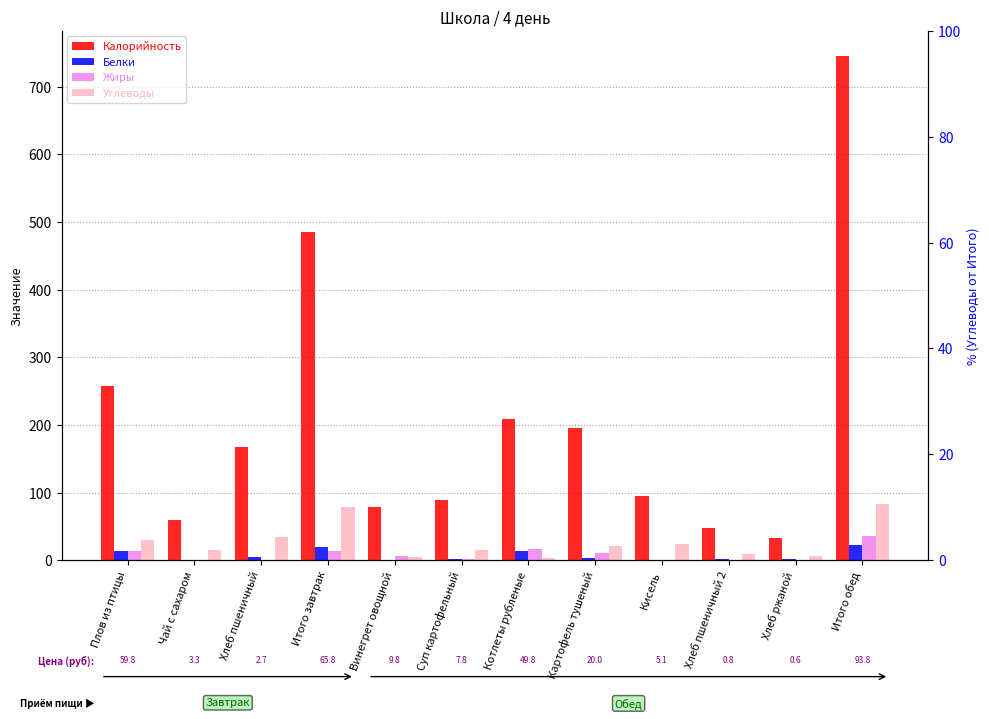

Is it true that Углеводы equals 1.6 at Винегрет овощной?

False